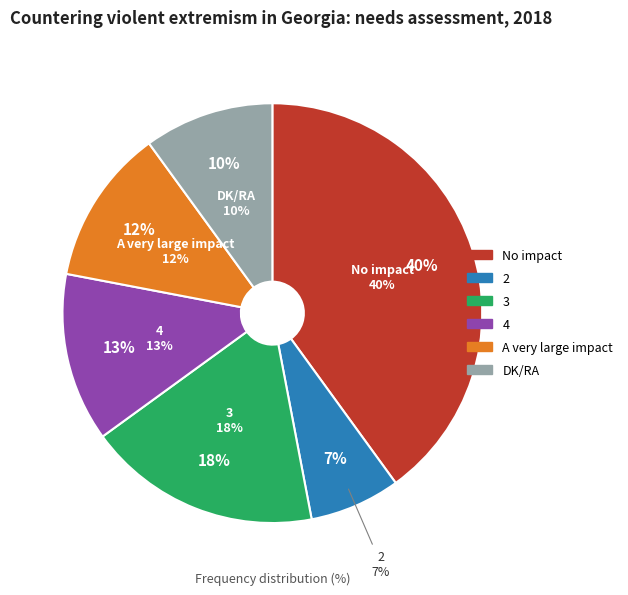

Do DK/RA and 2 together represent more than half of the pie?

No